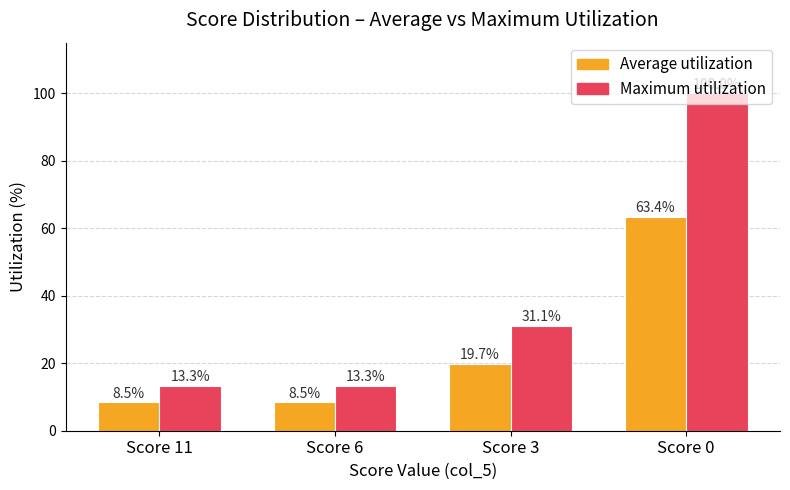

Which series has the largest range (max minus min)?

Maximum utilization